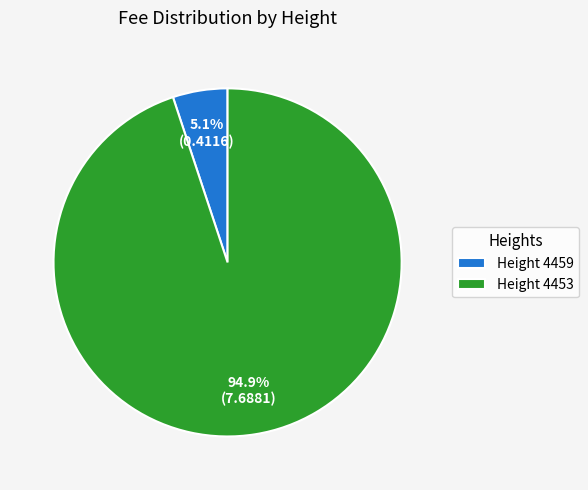

Which category accounts for the majority?

Height 4453